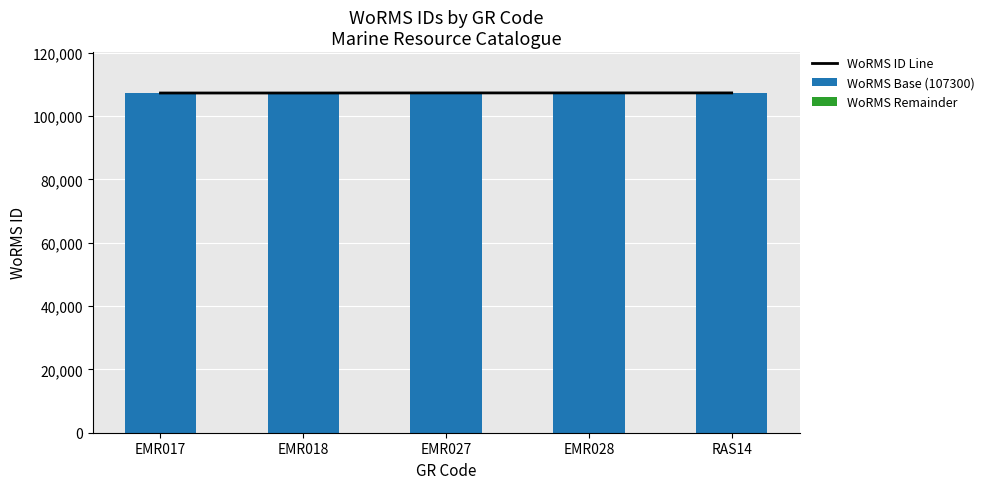

What is the approximate value of WoRMS ID Line at EMR028, to the nearest 5?

107350